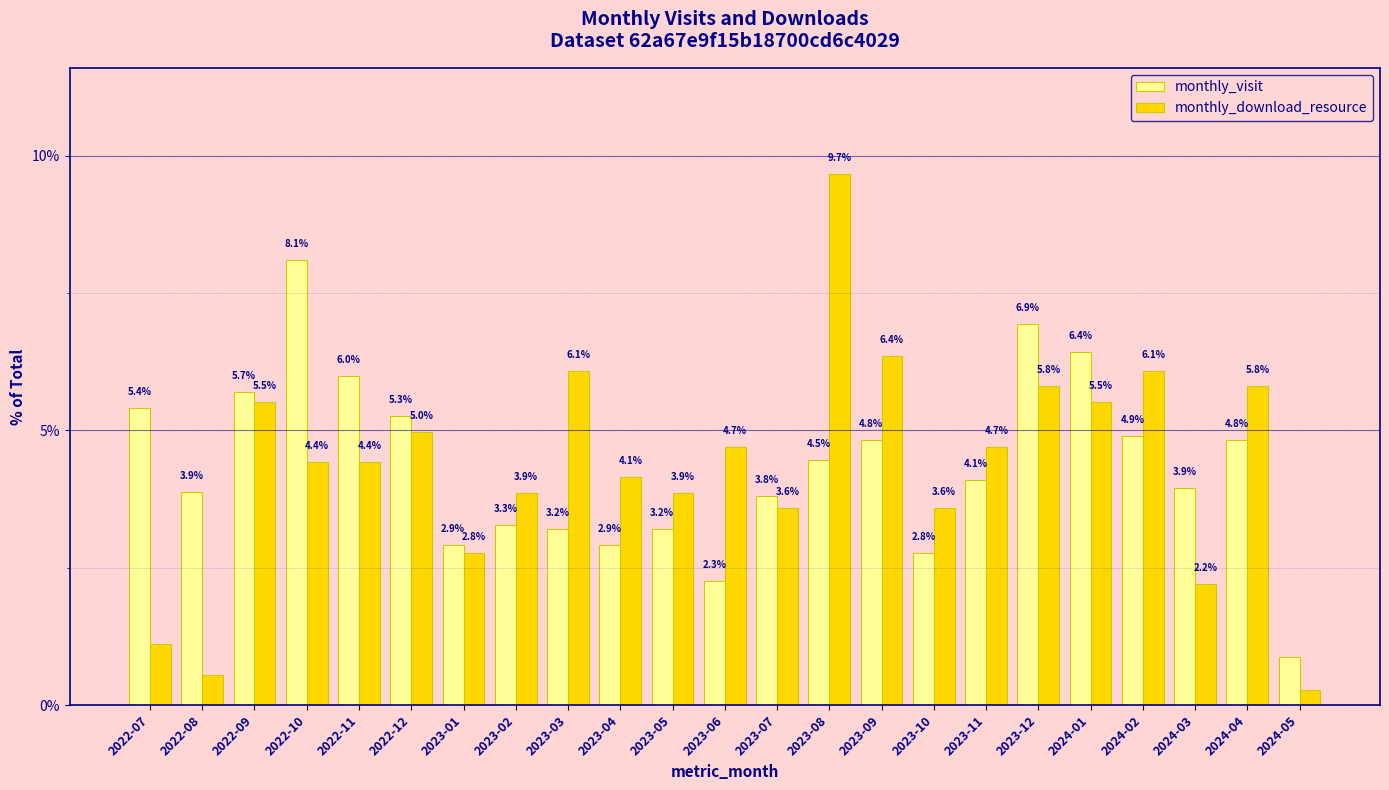

At which category is the sum across all series the highest?

2023-08